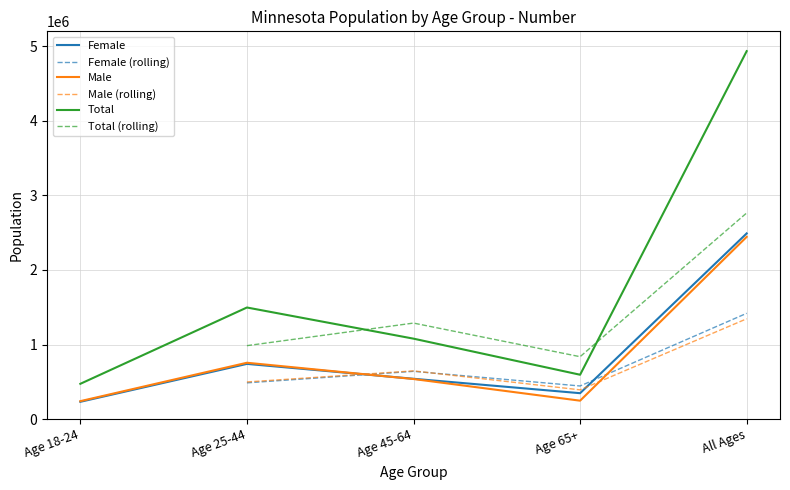

What is the label of the 2nd point from the left?

Age 25-44